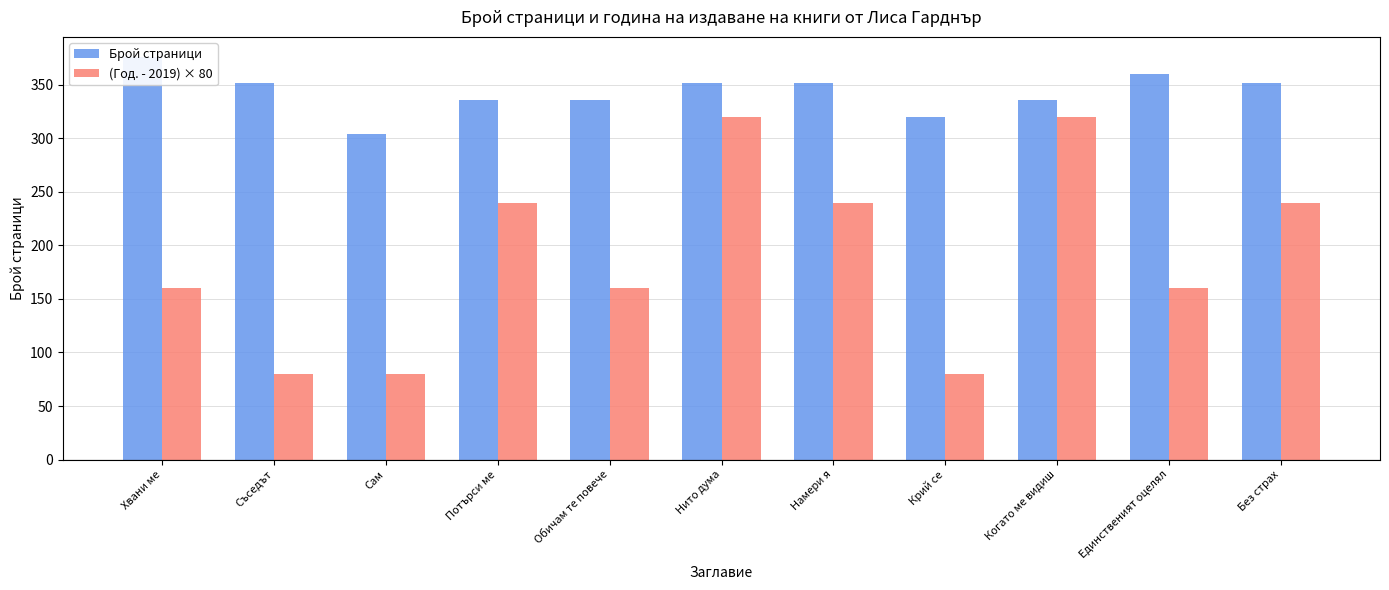

List the series in order of their overall mean, highest first.

Брой страници, (Год. - 2019) × 80